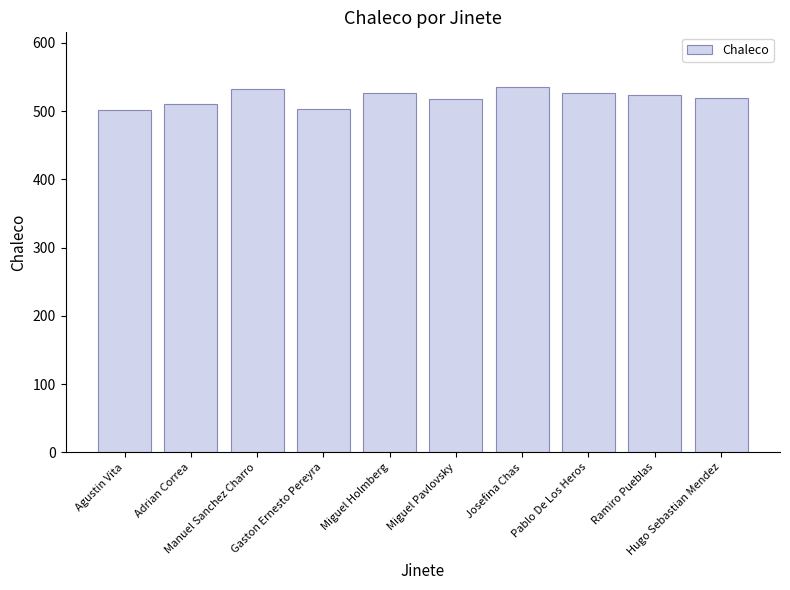

The chart shows a value of 535 at Josefina Chas. True or false?

True